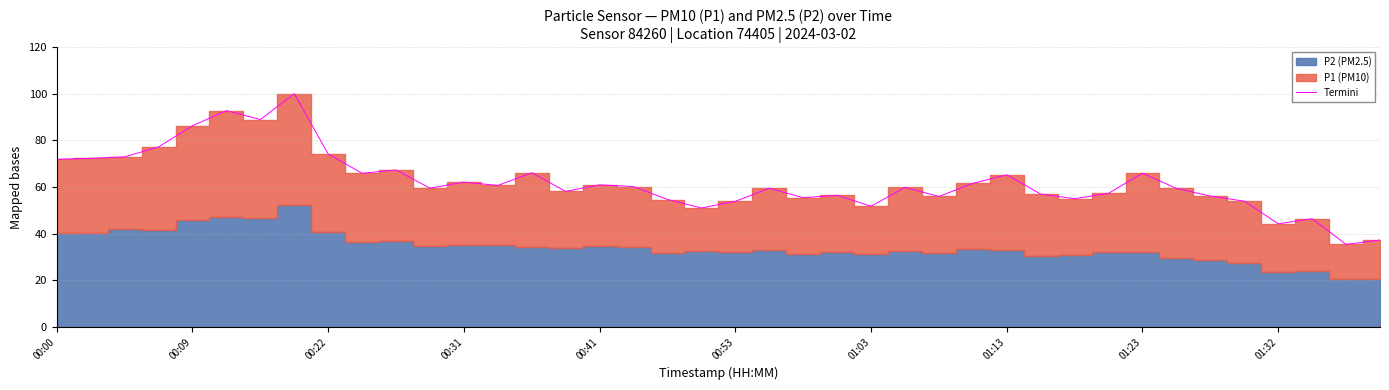

The Termini series shows 86.3 at 00:09. True or false?

True